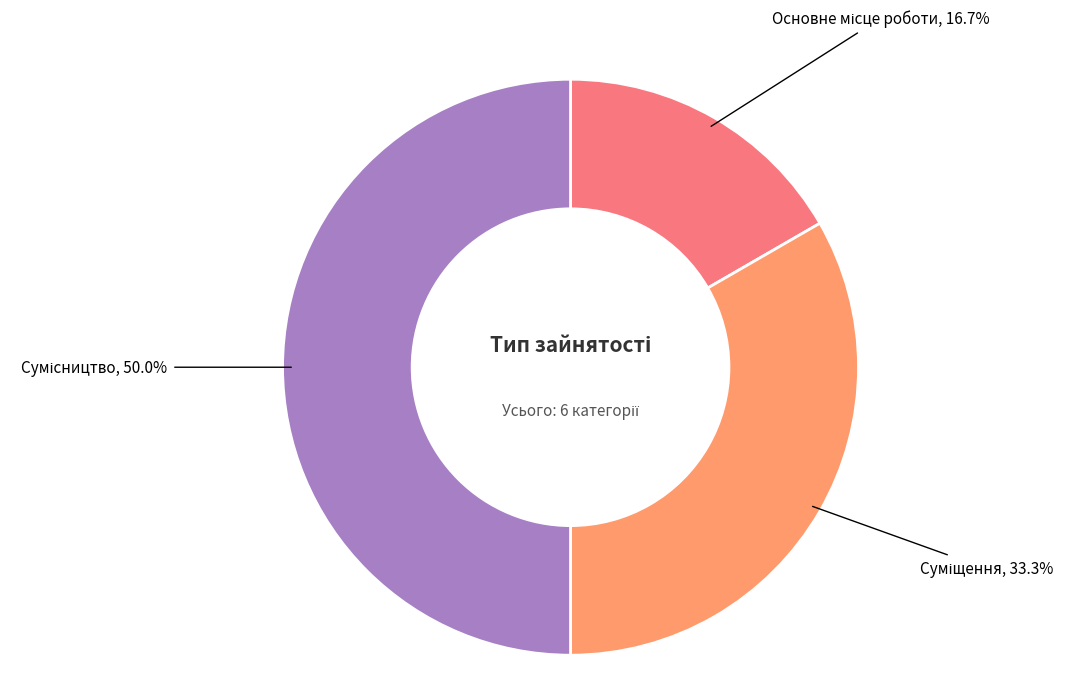

Does Сумісництво account for over 50% of the chart?

No